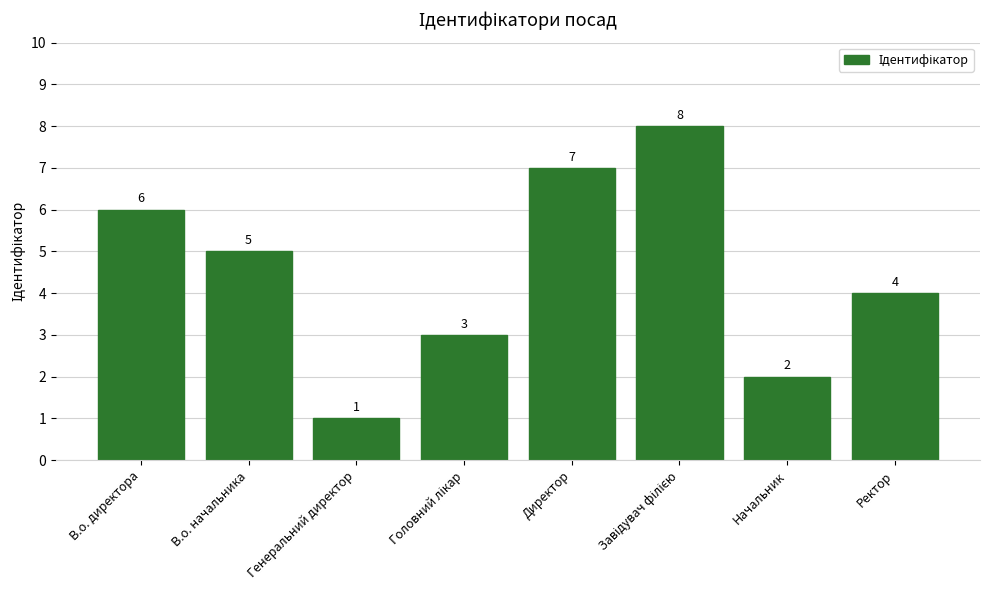

What is the maximum value shown in the chart?

8